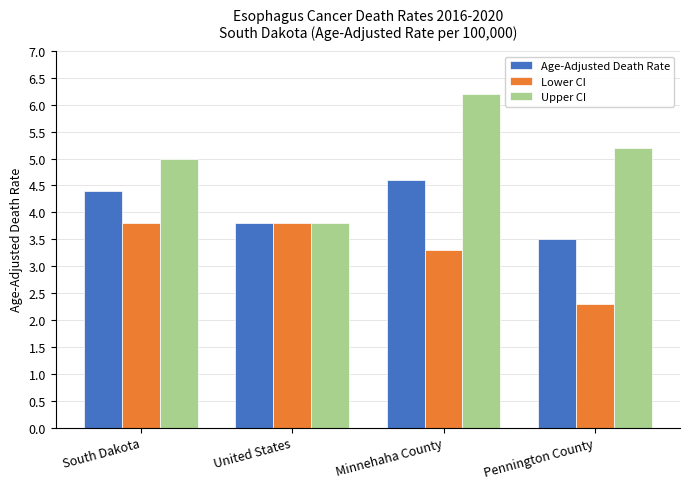

Which series changed the most between Minnehaha County and Pennington County?

Age-Adjusted Death Rate